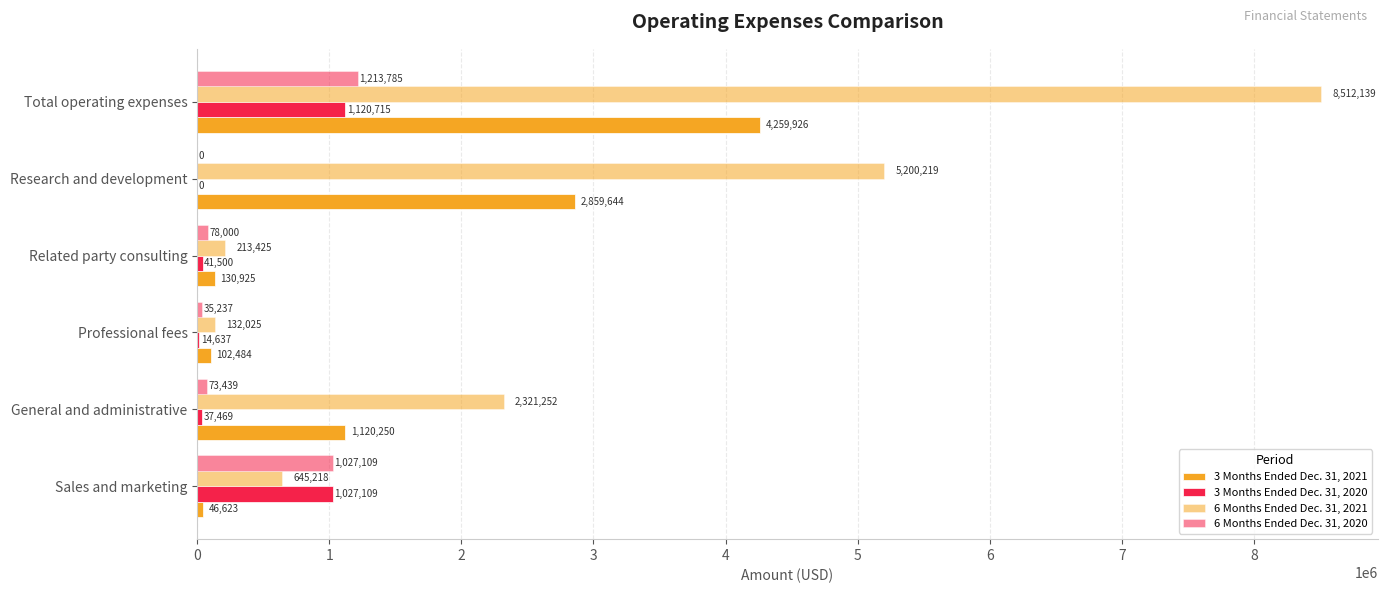

At how many categories does at least one series exceed 7933991?

1